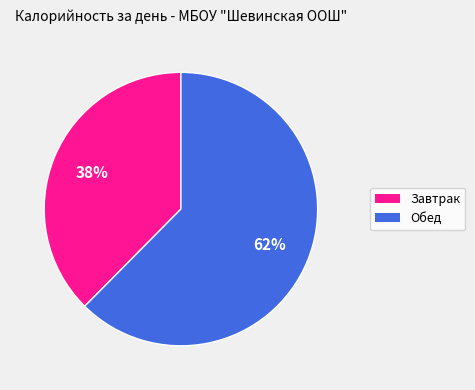

Does any single category account for the majority?

Yes